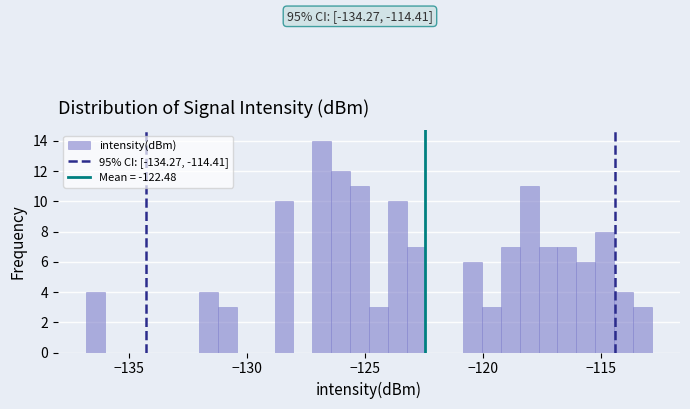

Around what value on the x-axis is the tallest bar? Give the approximate position of its centre, as read against the axis.

-127.0